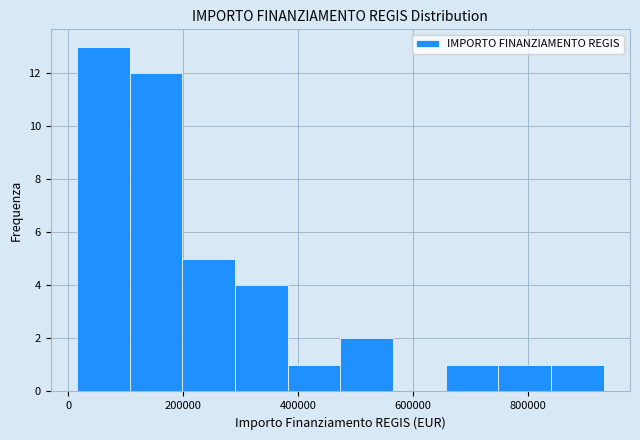

What is the height of the bar covering 380000 to 480000 on the x-axis? Neither the bar edges nor the heights are printed on the chart, so give them approximately, as read against the axes.

1